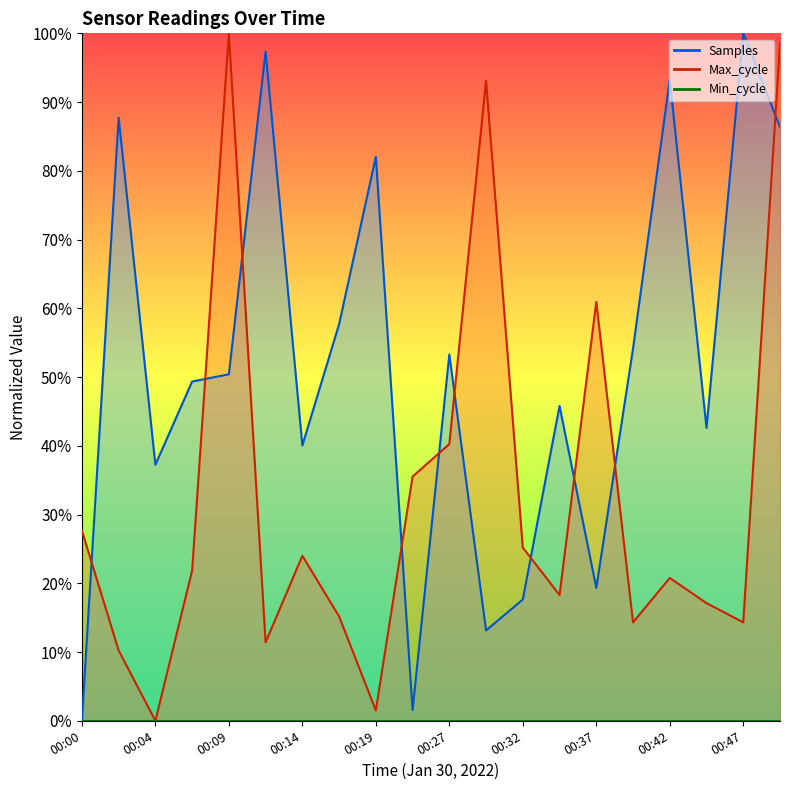

Does the chart have visible grid lines?

No